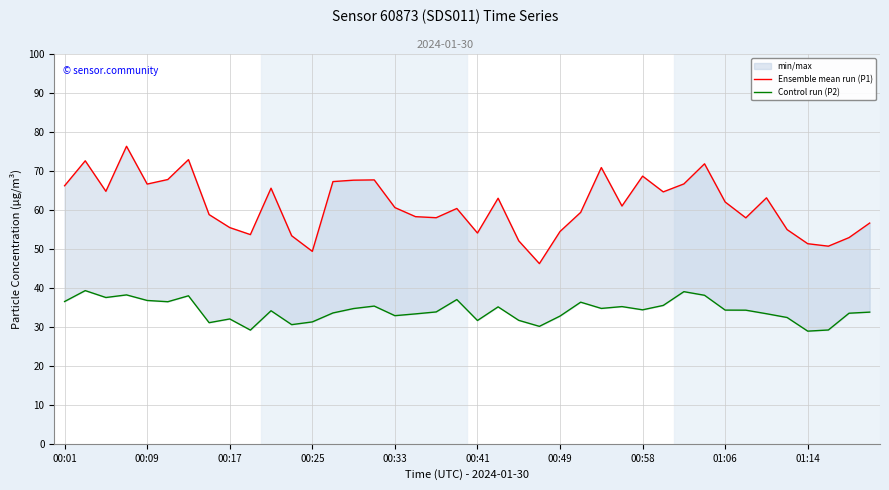

What is the difference between the Ensemble mean run (P1) values at 22 and 31?

19.8